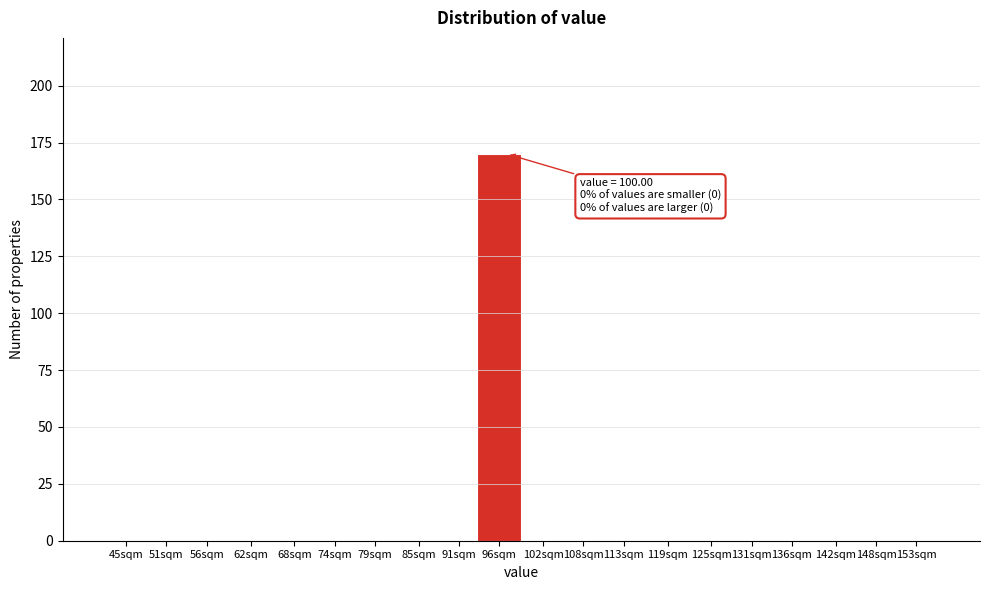

Reading left to right, what are all the values shown in this chart?

45sqm=0	51sqm=0	56sqm=0	62sqm=0	68sqm=0	74sqm=0	79sqm=0	85sqm=0	91sqm=0	96sqm=170	102sqm=0	108sqm=0	113sqm=0	119sqm=0	125sqm=0	131sqm=0	136sqm=0	142sqm=0	148sqm=0	153sqm=0